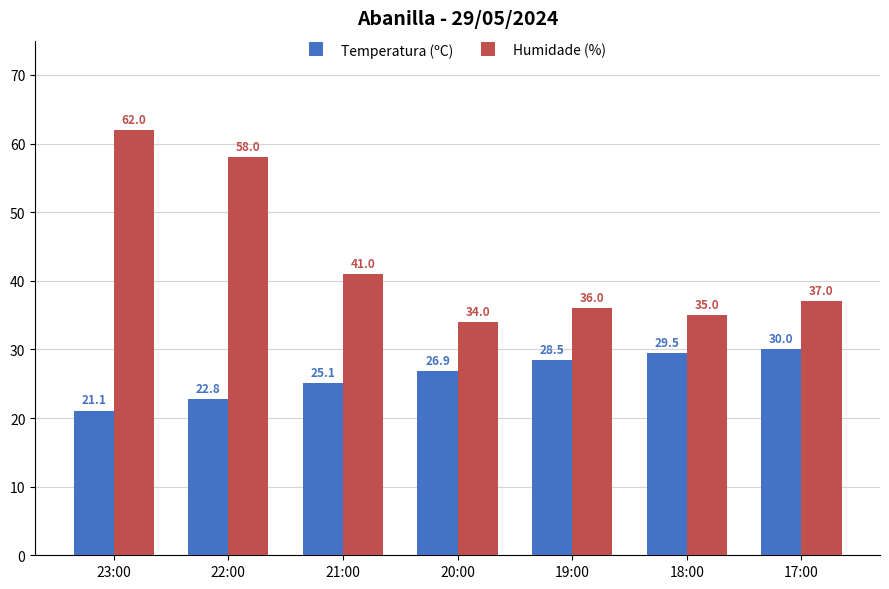

What is the label of the 7th bar from the right?

23:00